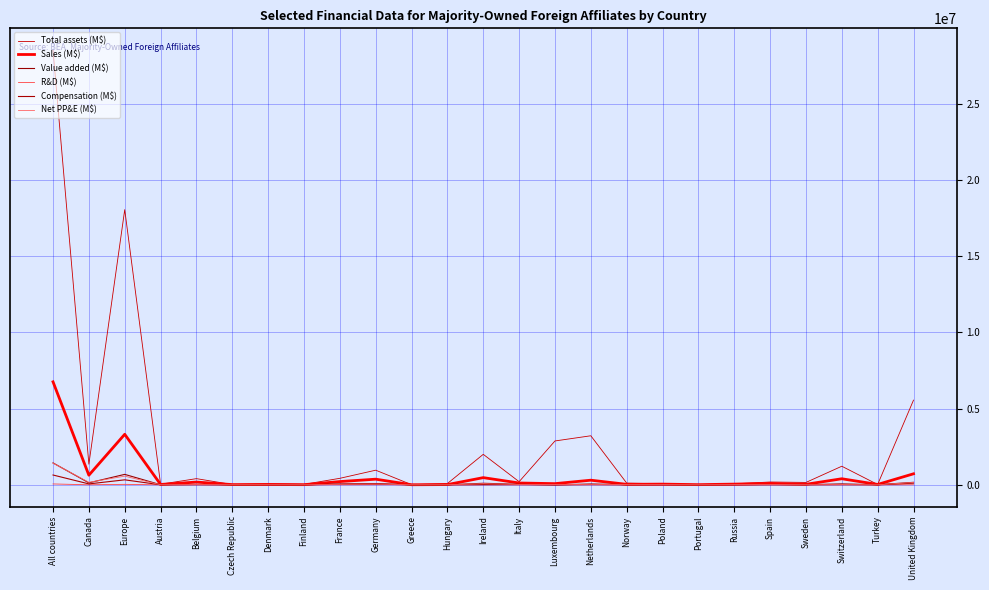

How many intersections are there between Compensation (M$) and Net PP&E (M$)?

4